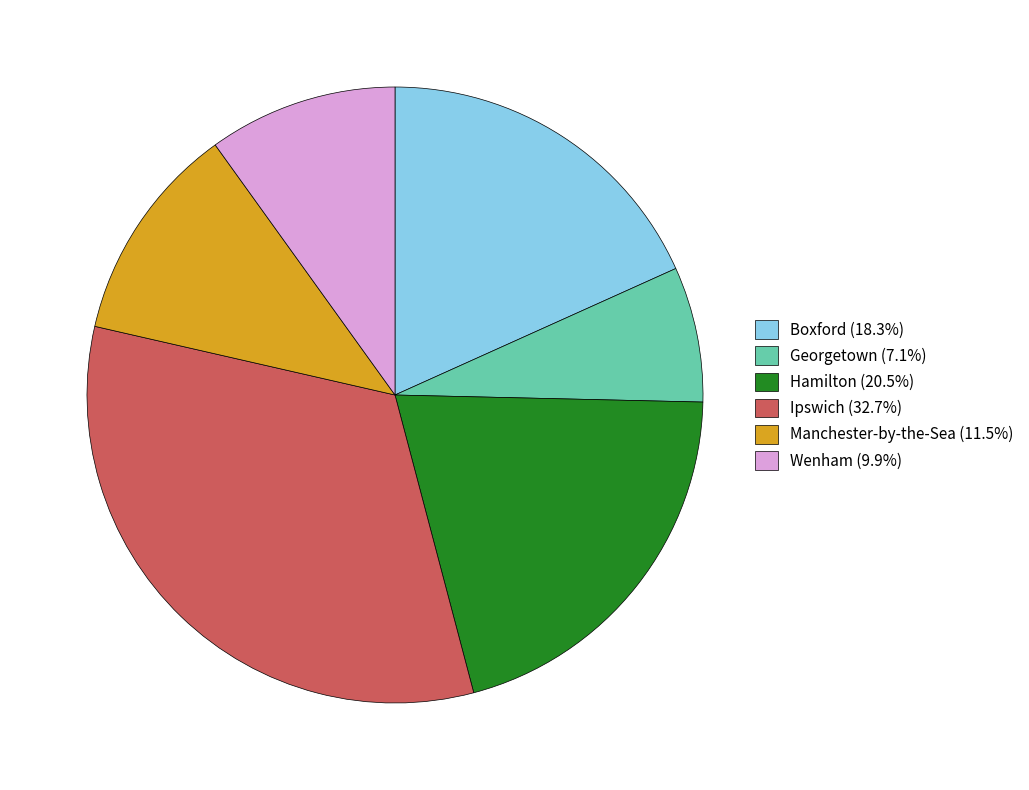

Which slice is the largest?

Ipswich